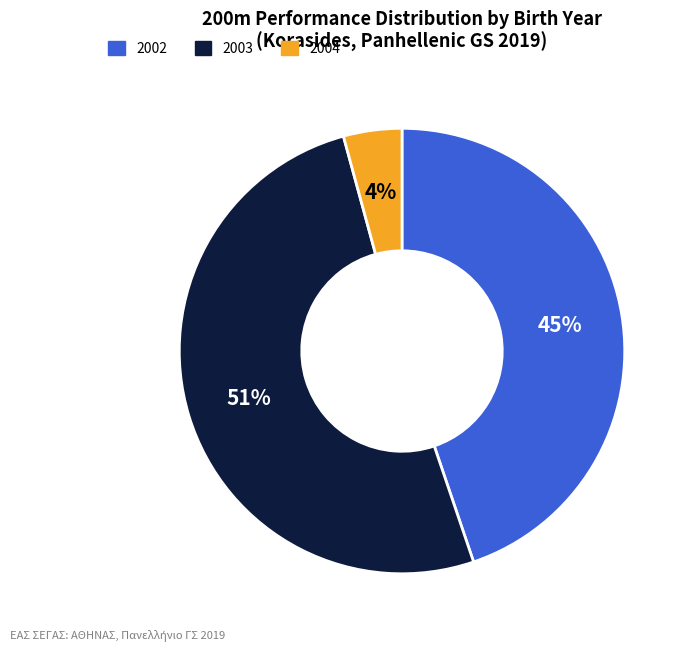

Is there a majority slice in this chart?

Yes